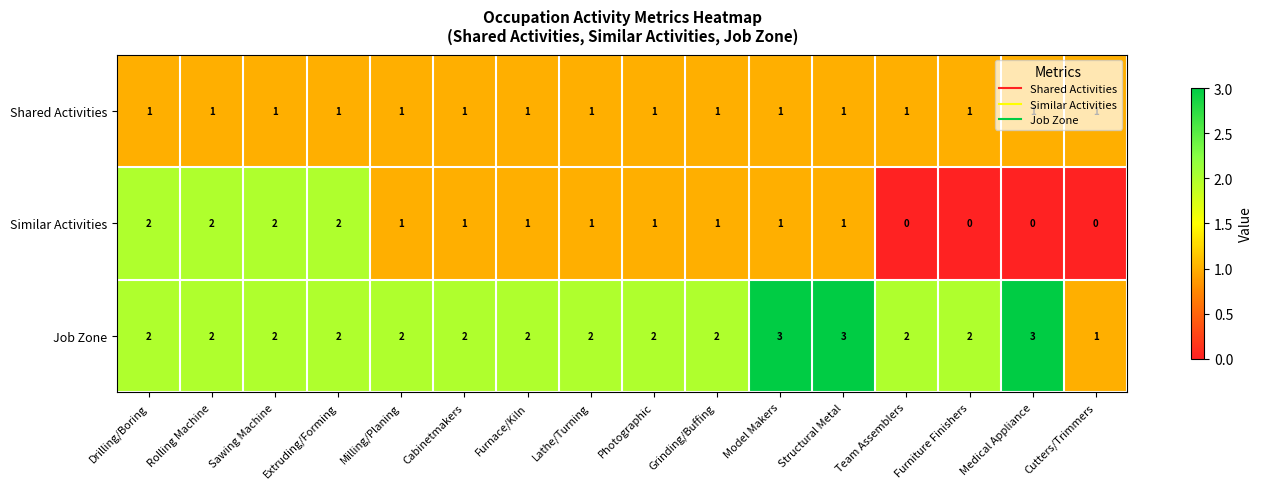

What is the difference between the highest and lowest values at Milling/Planing?

1